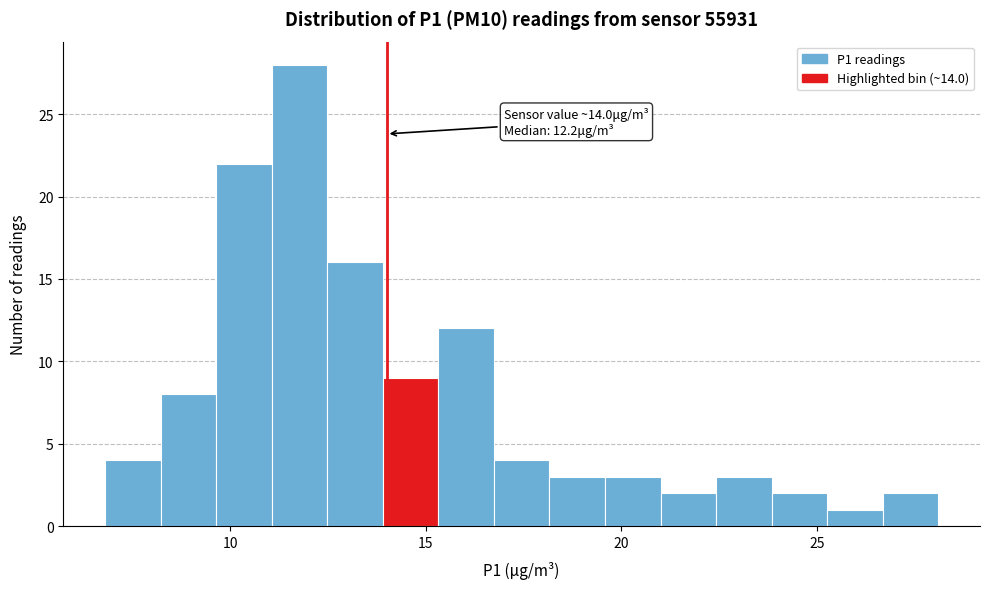

Read against the x-axis, roughly where is the centre of the tallest bar?

12.0